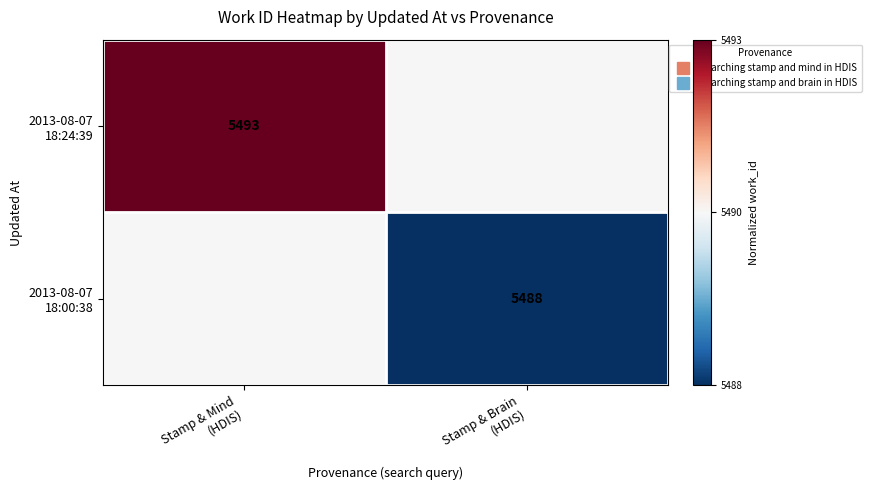

Which category has the lowest value across all series?

Stamp & Brain
(HDIS)